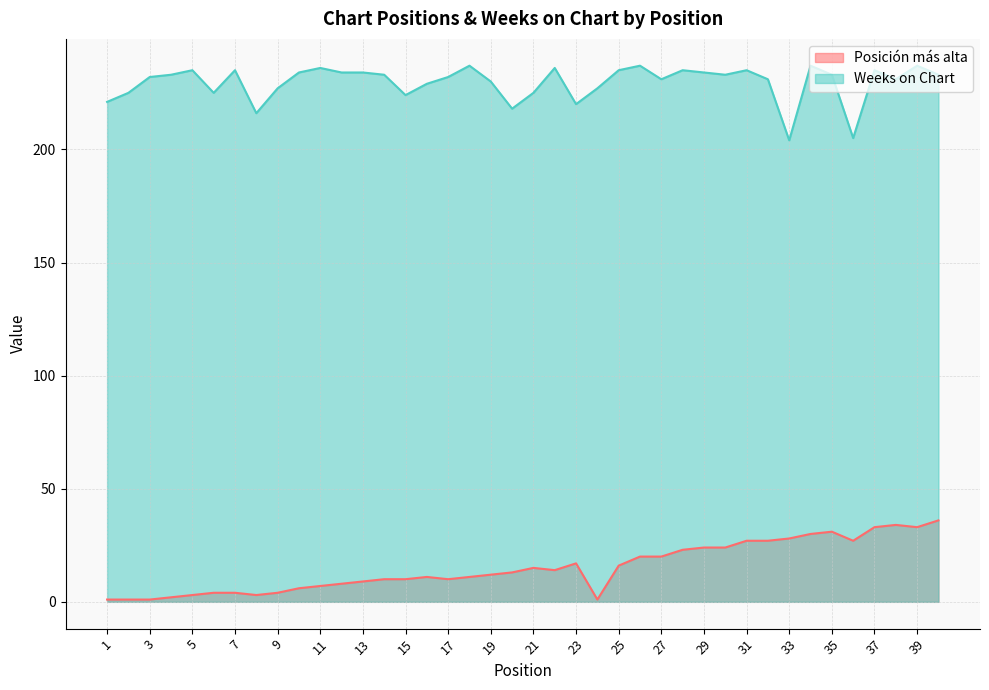

The Weeks on Chart series shows 369 at 26. True or false?

False